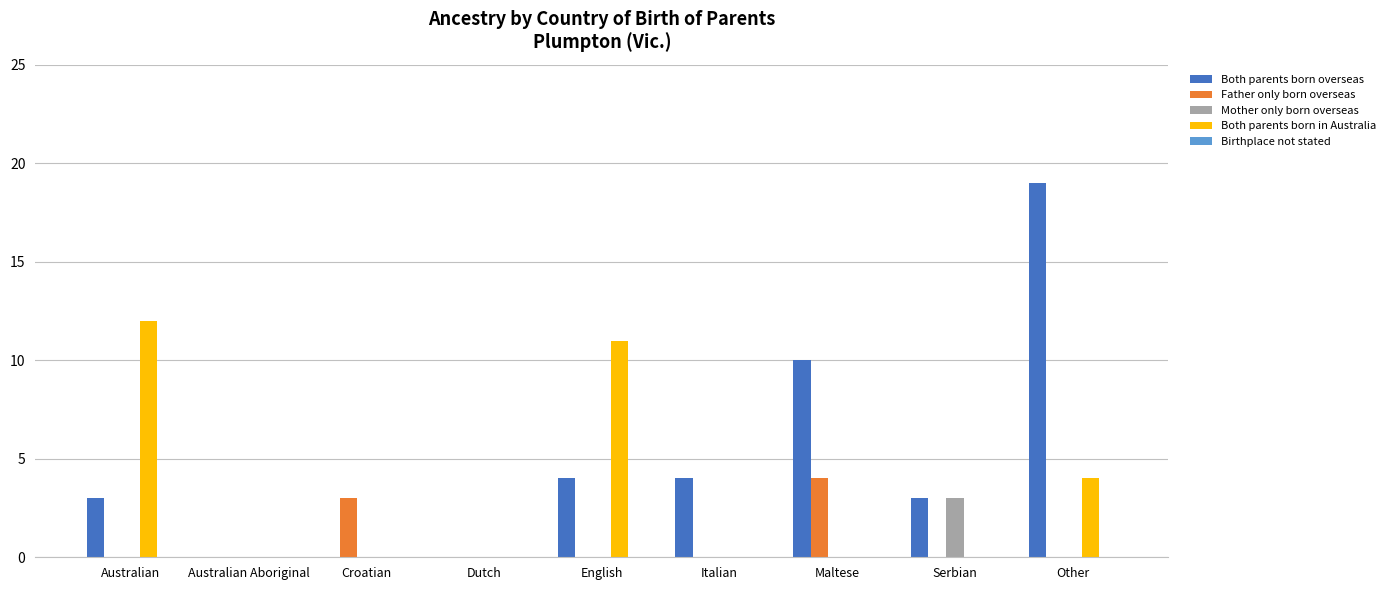

Where is Both parents born overseas nearest to the value 9?

Maltese